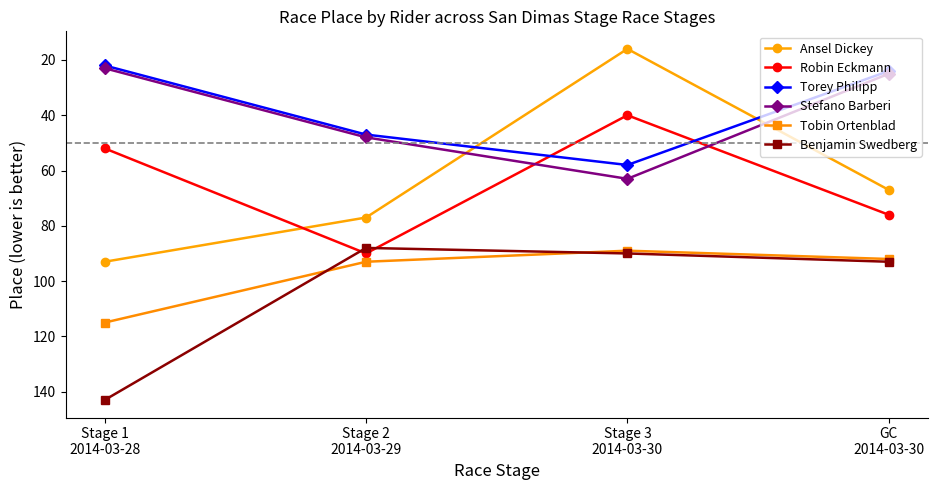

Which series has the widest spread of values?

Ansel Dickey